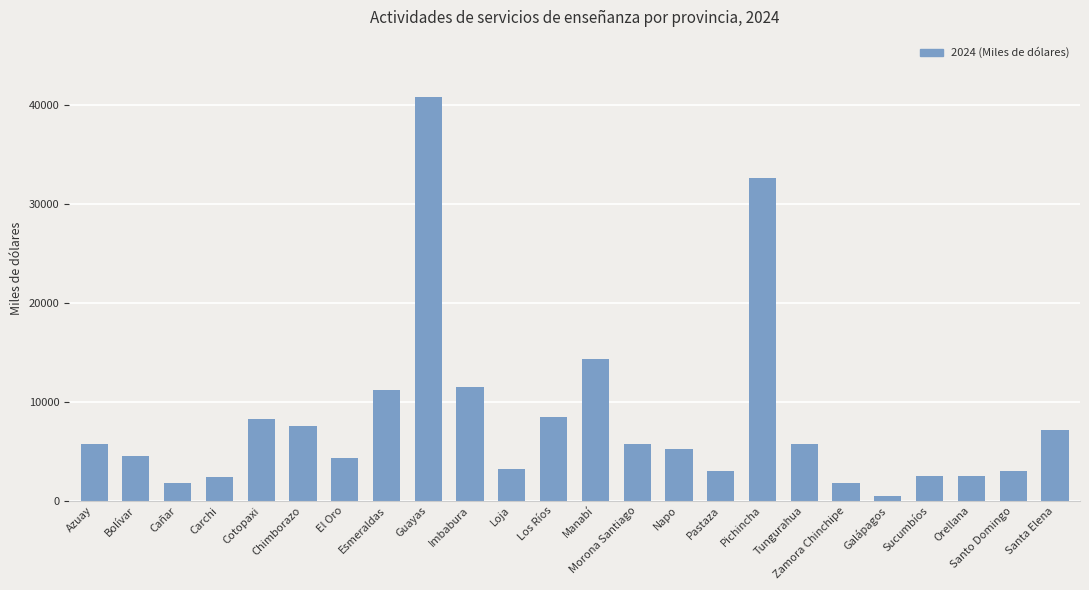

What is the value of the 1st bar from the left?

5716